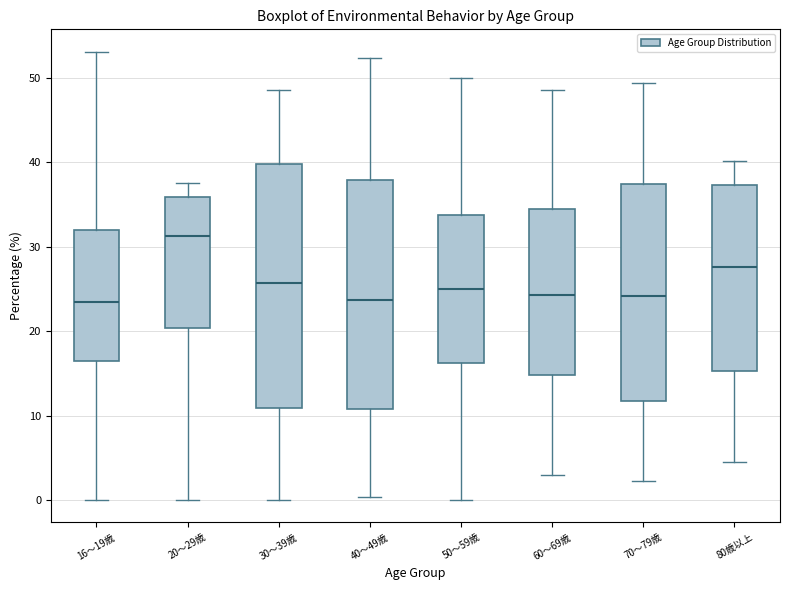

Reading left to right, transcribe this box plot: for each box, give where its median line is, the range the box spans, and where its two whiskers end, as read against the y-axis. The values are not printed on the chart, so give them approximately, as read against the axis.

16～19歳: median 23, box 16 to 32, whiskers 0 to 53
20～29歳: median 31, box 20 to 36, whiskers 0 to 38
30～39歳: median 26, box 11 to 40, whiskers 0 to 49
40～49歳: median 24, box 11 to 38, whiskers 0 to 52
50～59歳: median 25, box 16 to 34, whiskers 0 to 50
60～69歳: median 24, box 15 to 35, whiskers 3 to 49
70～79歳: median 24, box 12 to 37, whiskers 2 to 49
80歳以上: median 28, box 15 to 37, whiskers 5 to 40